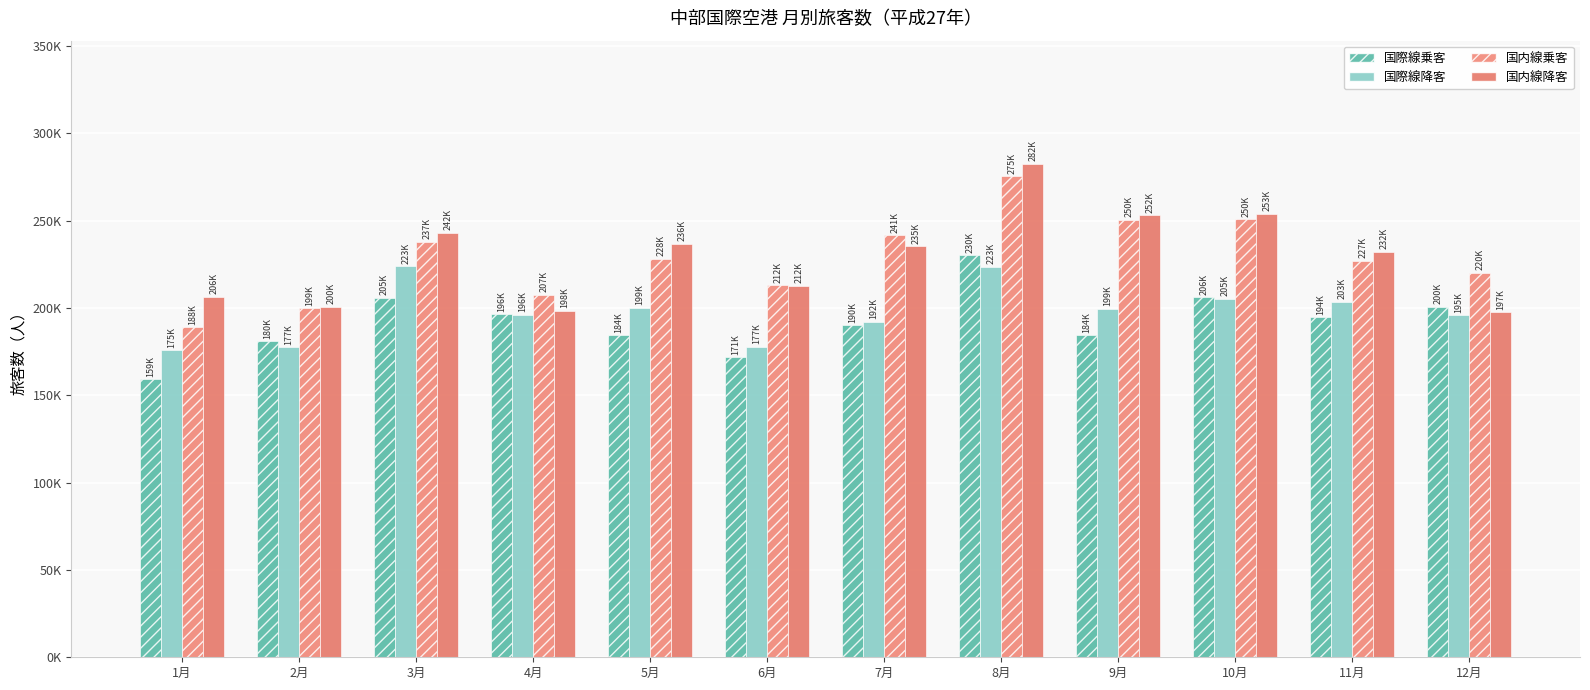

Reading left to right, transcribe all the data shown in this chart.

国際線乗客: 1月=159214	2月=180798	3月=205807	4月=196255	5月=184251	6月=171690	7月=190101	8月=230072	9月=184370	10月=206142	11月=194656	12月=200447
国際線降客: 1月=175798	2月=177530	3月=223882	4月=196072	5月=199911	6月=177579	7月=192189	8月=223494	9月=199390	10月=205303	11月=203626	12月=195820
国内線乗客: 1月=188975	2月=199686	3月=237704	4月=207339	5月=228042	6月=212813	7月=241575	8月=275241	9月=250317	10月=250744	11月=227073	12月=220012
国内線降客: 1月=206347	2月=200448	3月=242827	4月=198173	5月=236648	6月=212621	7月=235317	8月=282359	9月=252886	10月=253779	11月=232106	12月=197405